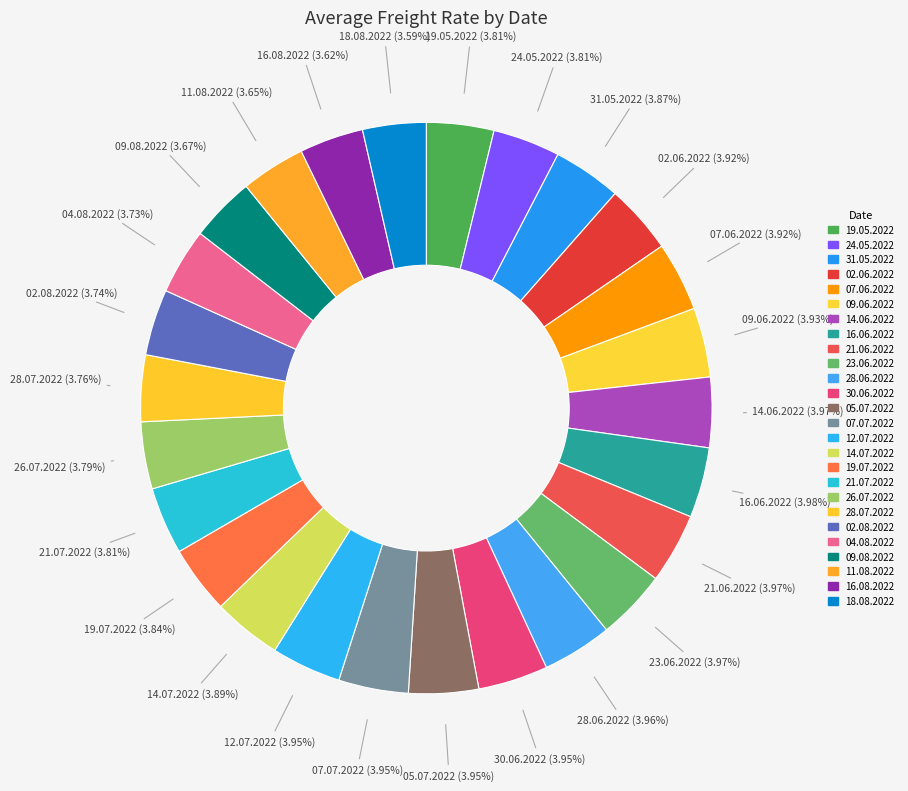

To the nearest percent, what portion does 21.07.2022 represent?

4%